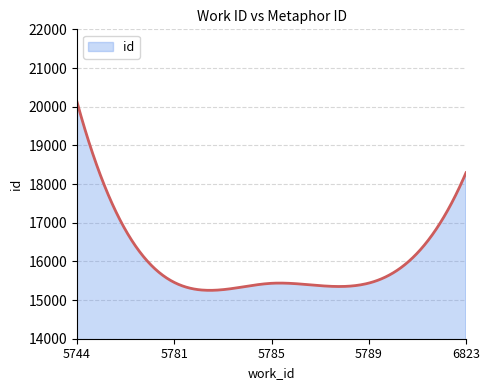

What is the difference between the maximum and minimum values?

4870.1